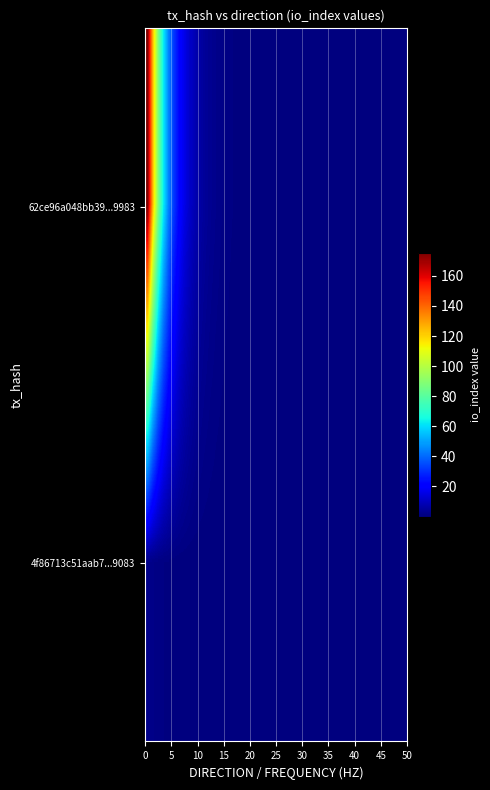

List the series in order of their peak value, lowest first.

4f86713c51aab74175599b3c1e0d51193e96083, 62ce96a048bb39952e15363cb11767a70fa9983